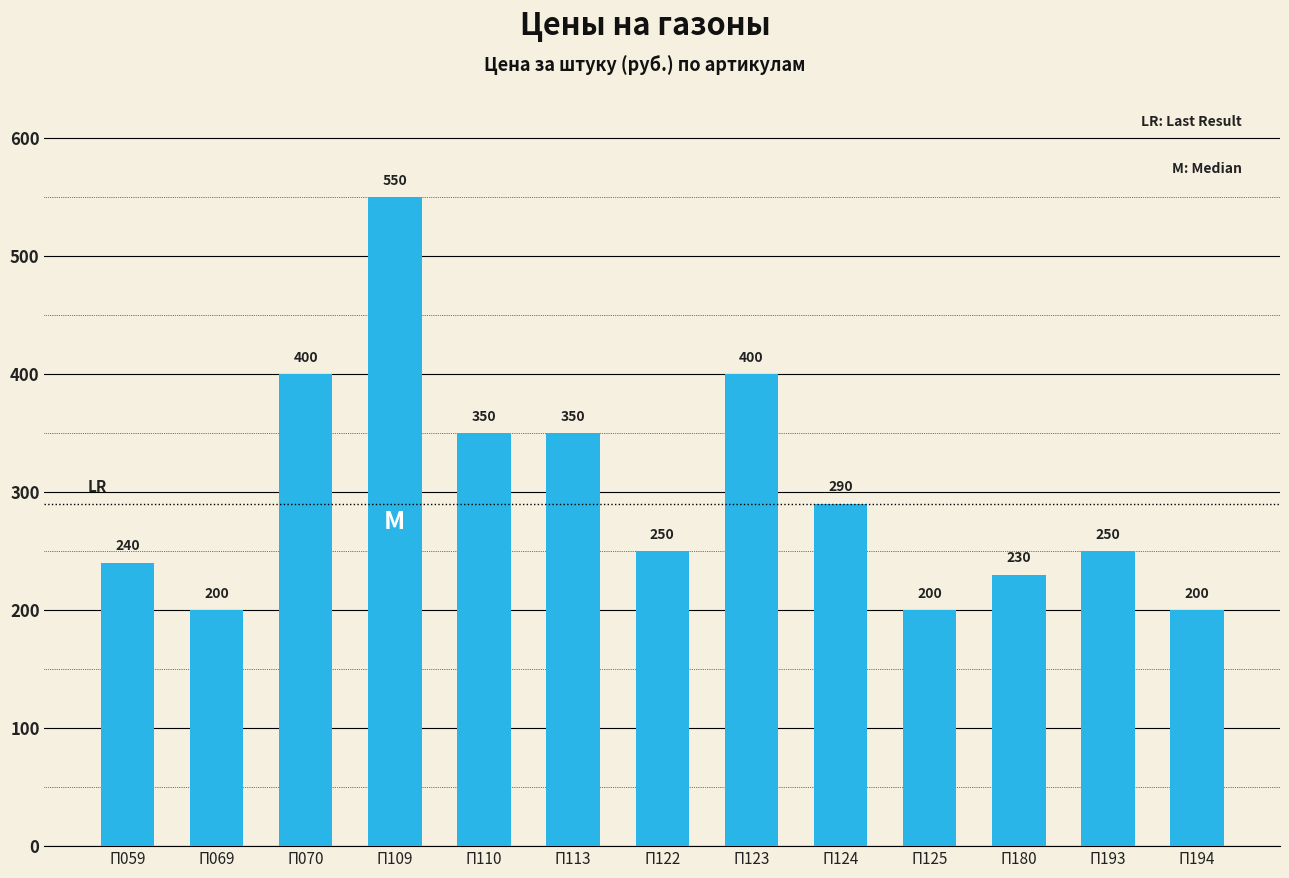

What is the difference between the second highest and second lowest values?

200